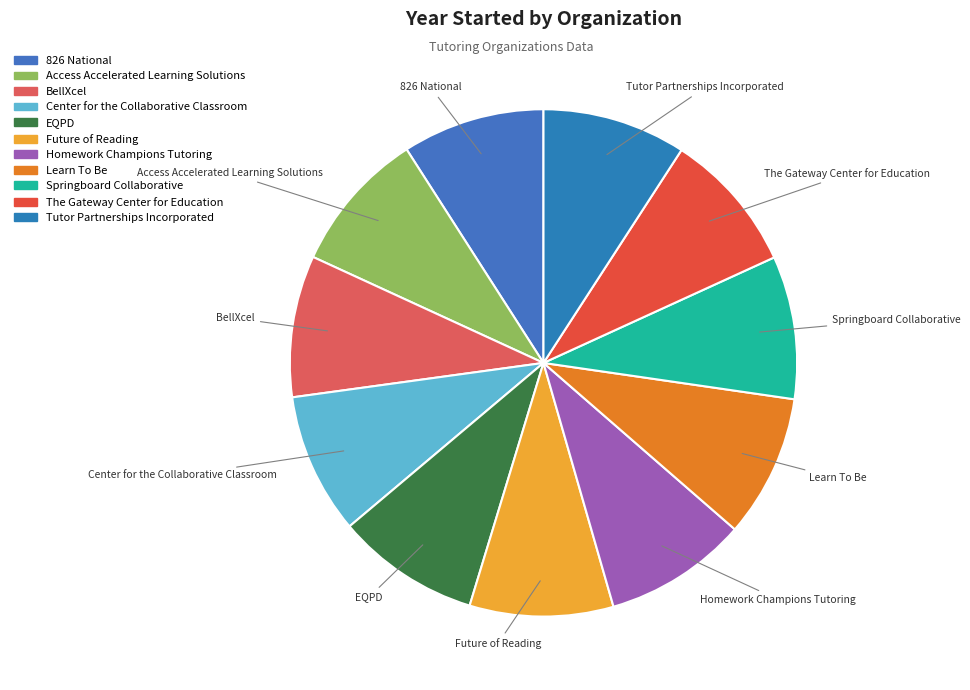

Does any single category account for the majority?

No